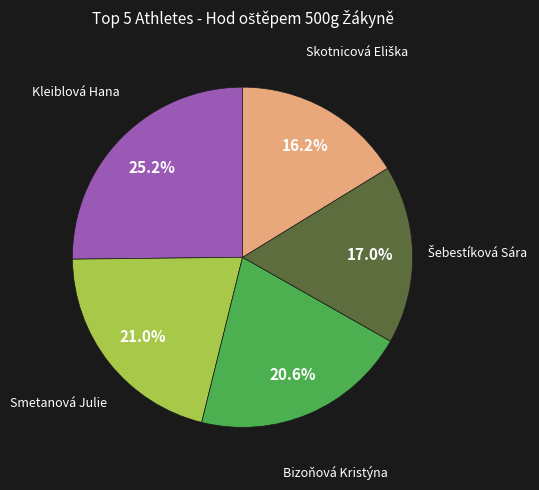

Count the number of slices in the pie.

5